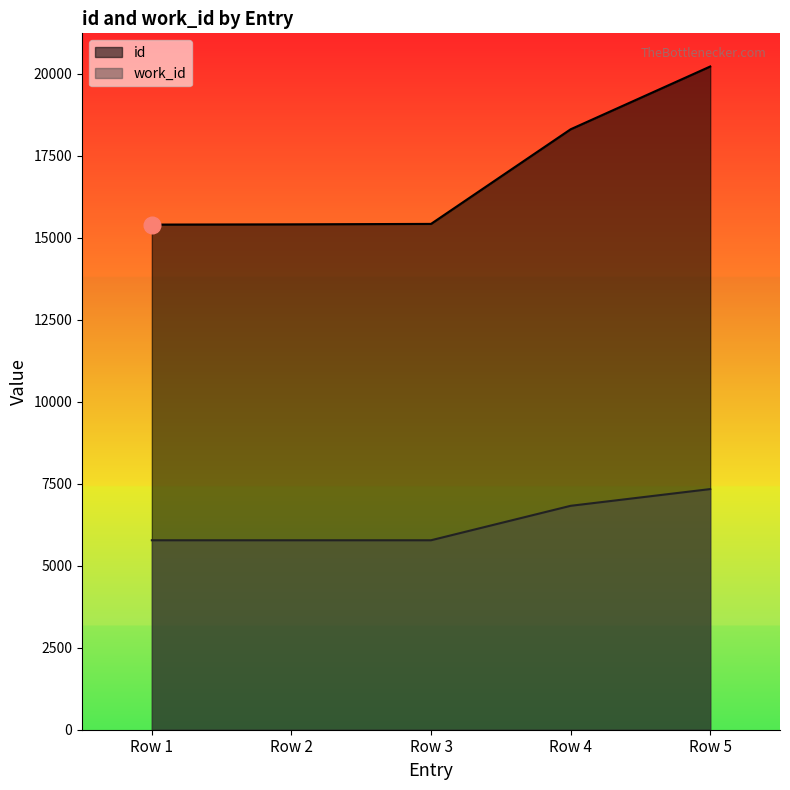

What is the minimum value for id?

15397